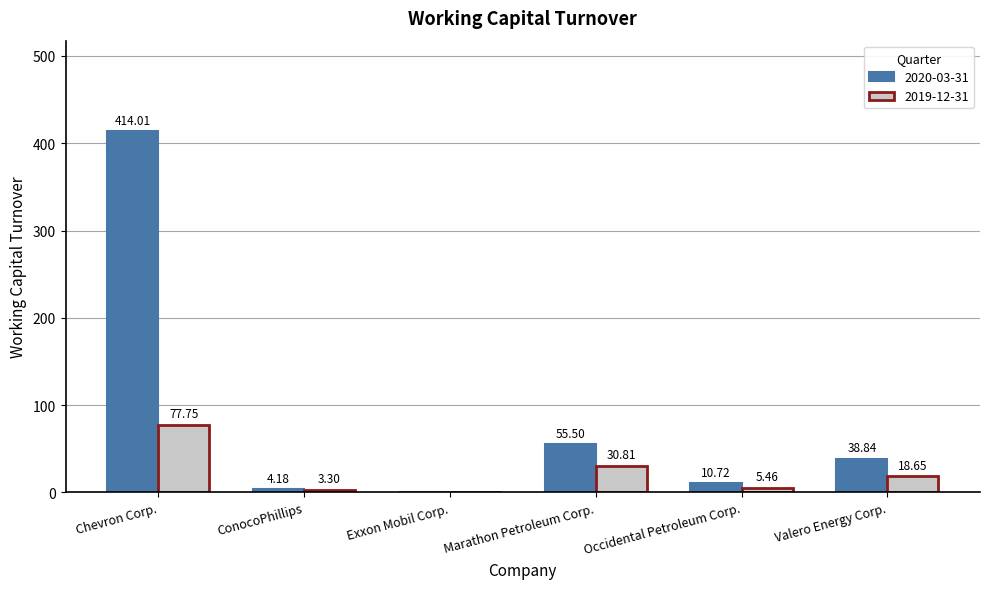

Which series has the largest total across all categories?

2020-03-31